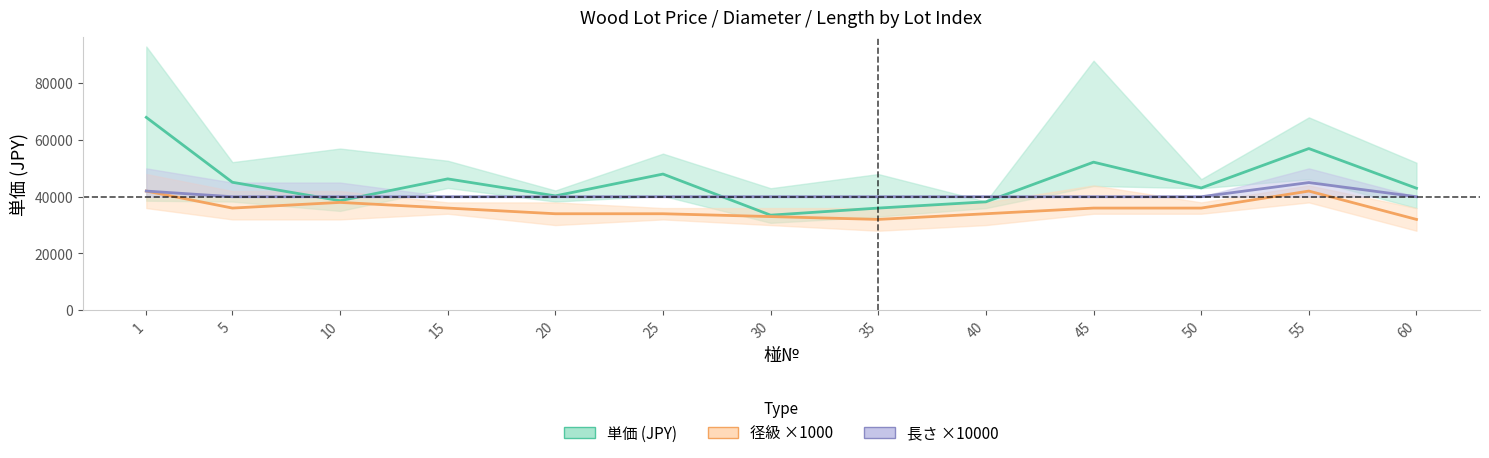

True or false: 径級×1000 (mean) and 長さ×10000 (mean) intersect in this chart.

False